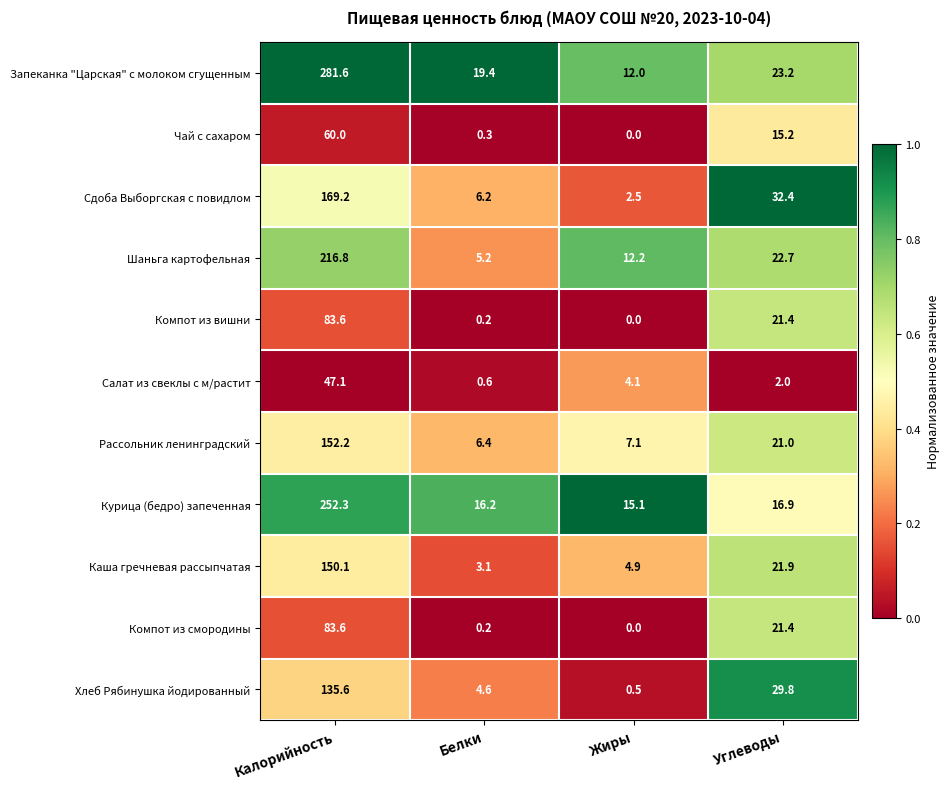

What is the difference between the maximum and minimum values in the Шаньга картофельная series?

211.6